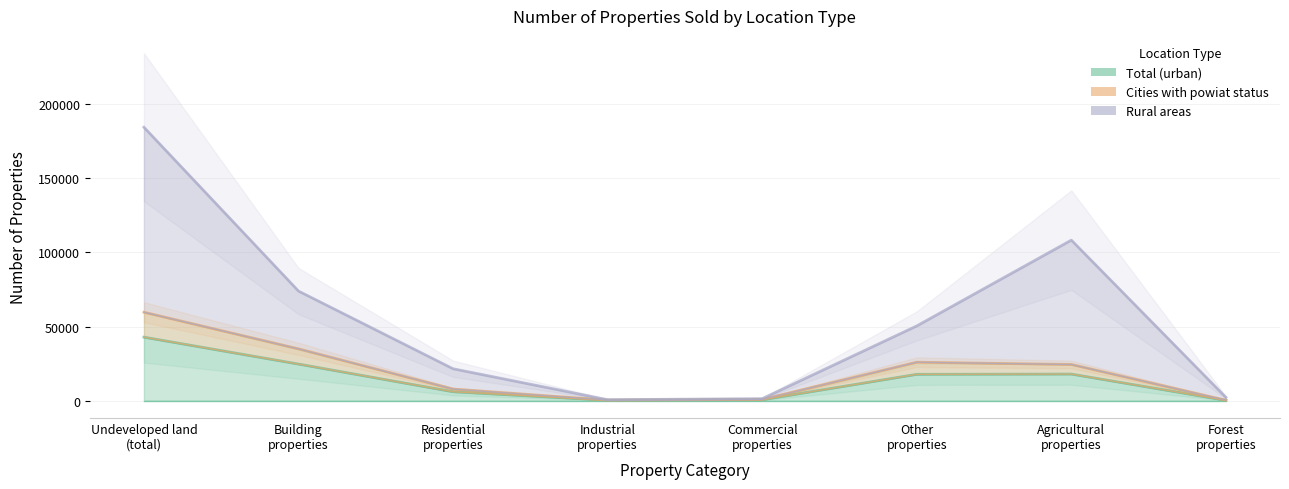

Reading left to right, what are all the values shown in this chart?

Total (urban): 42810	24670	5999	291	621	17759	17927	213
Cities with powiat status: 59631	34949	7820	351	842	25936	24393	289
Rural areas: 184366	73894	21510	639	1344	50401	108246	2226